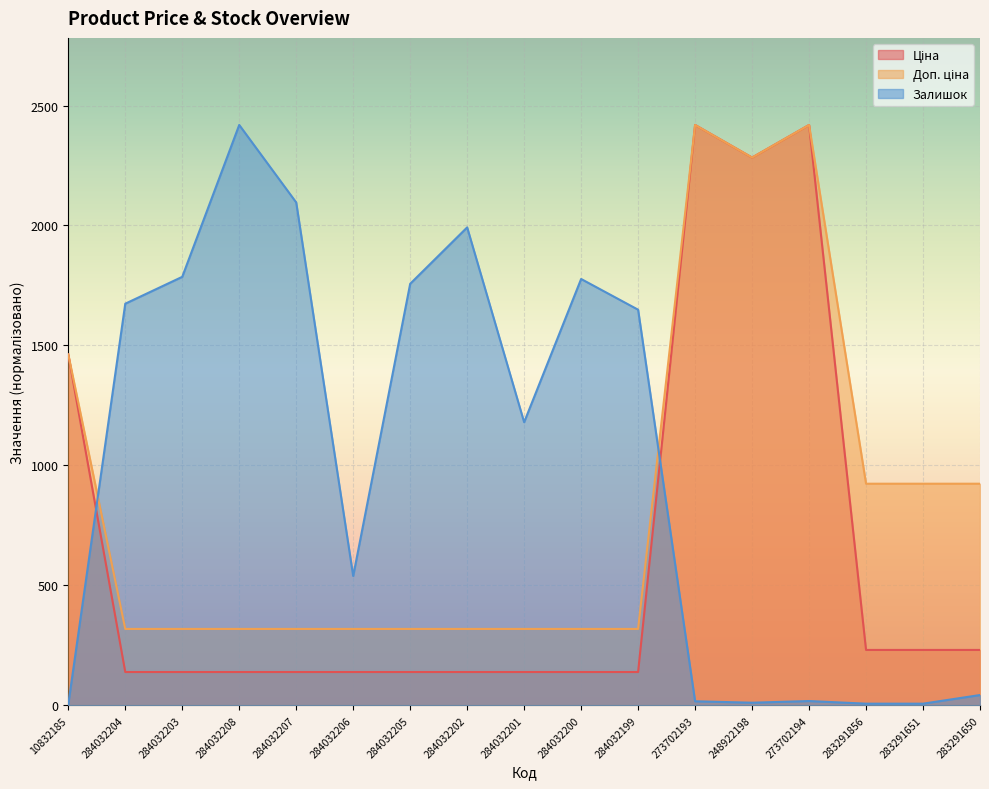

Reading left to right, list all the values displayed in this chart.

Ціна: 10832185=1462.6	284032204=138.9	284032203=138.9	284032208=138.9	284032207=138.9	284032206=138.9	284032205=138.9	284032202=138.9	284032201=138.9	284032200=138.9	284032199=138.9	273702193=2419.0	248922198=2283.1	273702194=2419.0	283291856=230.9	283291651=230.9	283291650=230.9
Доп. ціна: 10832185=1462.6	284032204=318.5	284032203=318.5	284032208=318.5	284032207=318.5	284032206=318.5	284032205=318.5	284032202=318.5	284032201=318.5	284032200=318.5	284032199=318.5	273702193=2419.0	248922198=2283.1	273702194=2419.0	283291856=923.8	283291651=923.8	283291650=923.8
Залишок: 10832185=4.0	284032204=1674.0	284032203=1786.0	284032208=2419.0	284032207=2096.0	284032206=539.0	284032205=1757.0	284032202=1992.0	284032201=1180.0	284032200=1777.0	284032199=1649.0	273702193=17.0	248922198=11.0	273702194=18.0	283291856=7.0	283291651=7.0	283291650=43.0